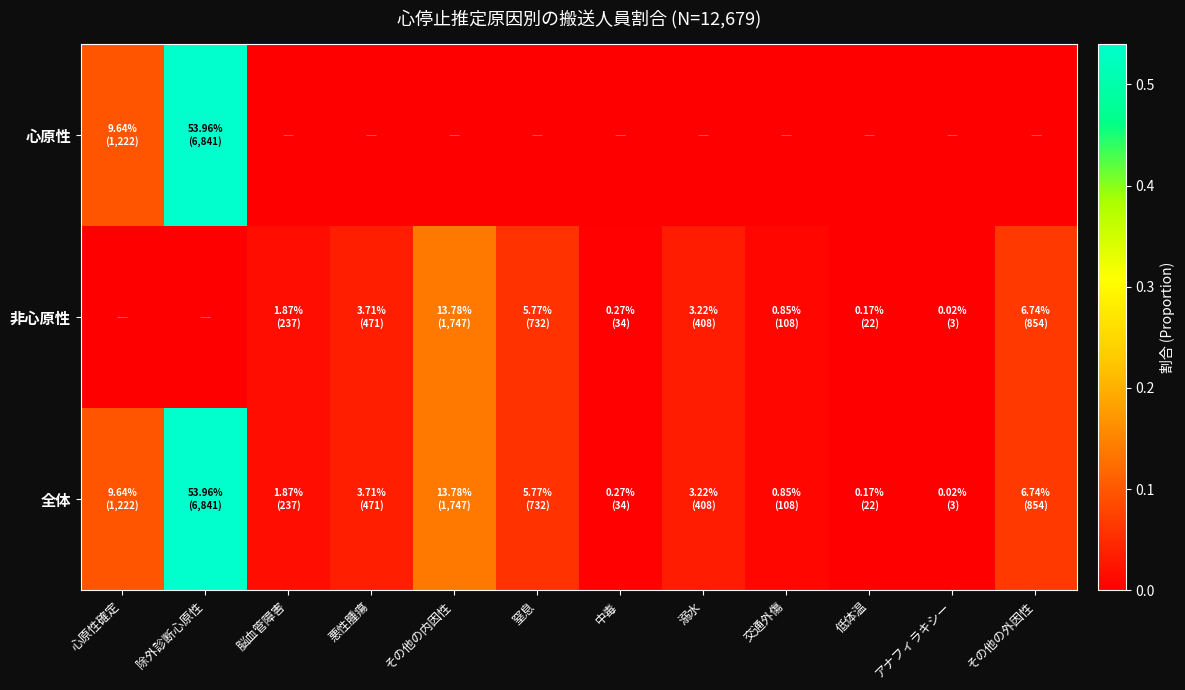

Rank the series at 悪性腫瘍 from highest to lowest value.

非心原性, 全体, 心原性